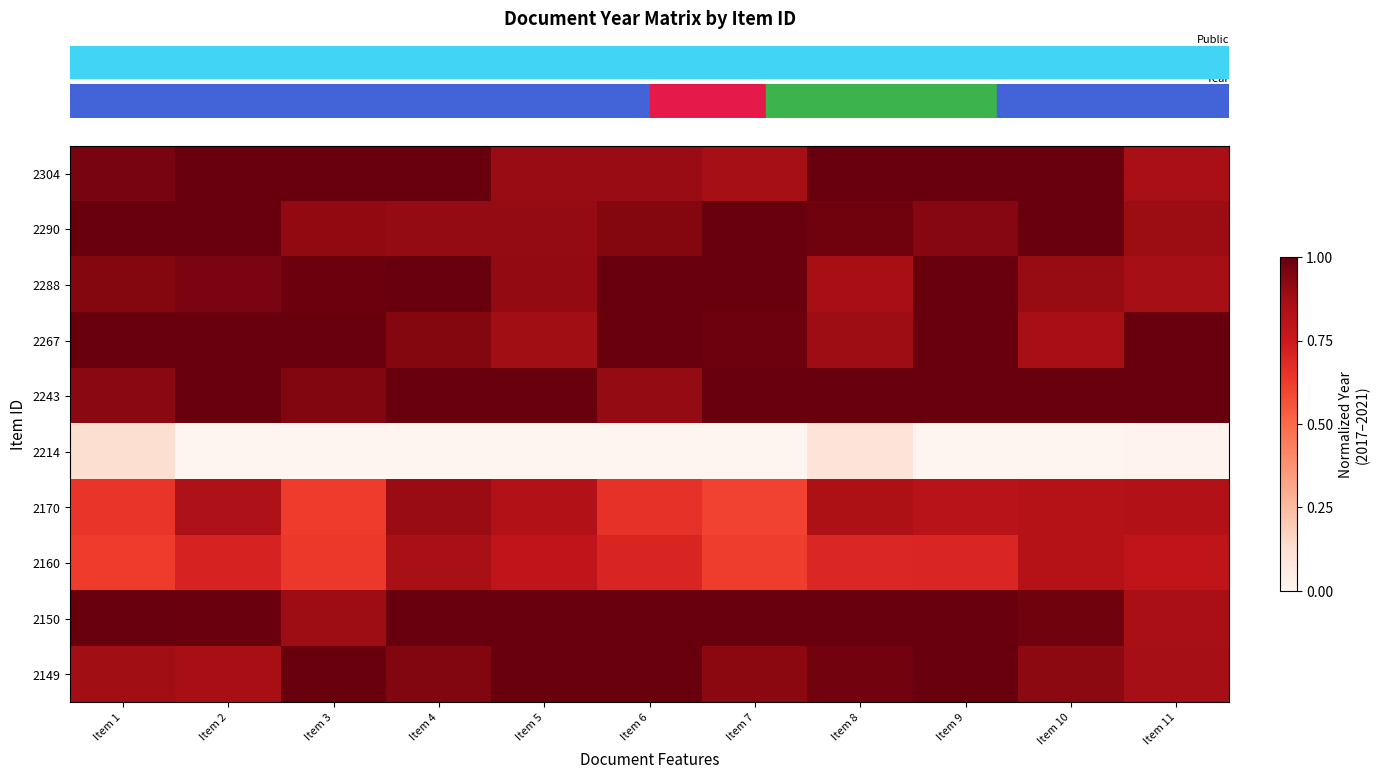

At which category is the sum across all series the highest?

Item 4